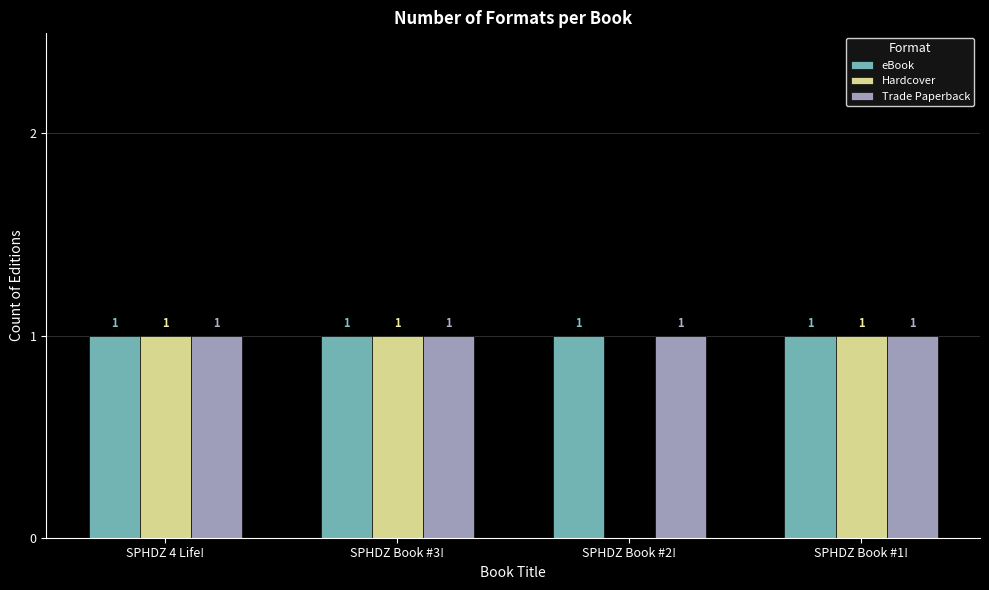

Count the number of categories in the chart.

4